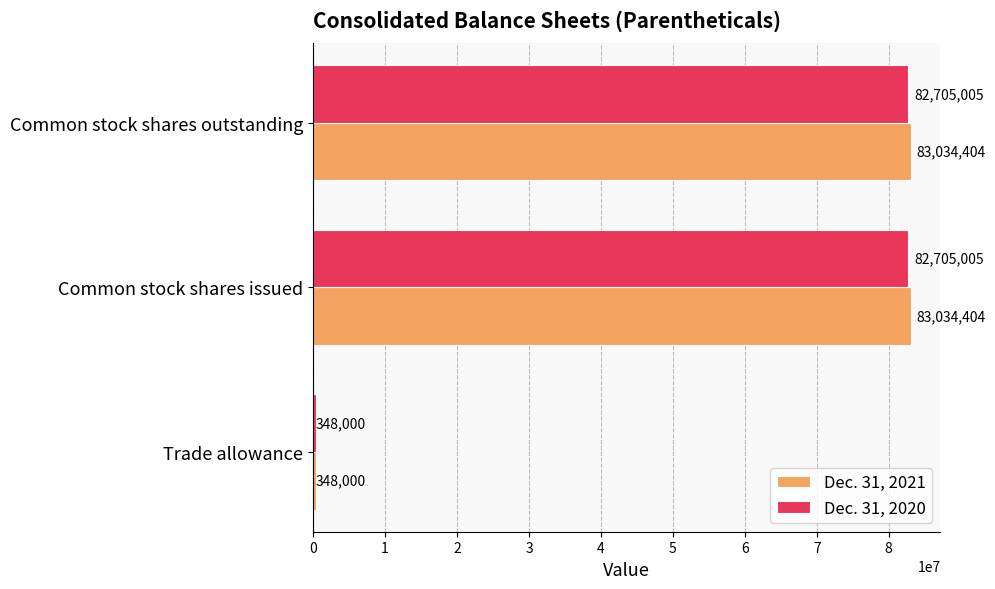

What is the total value across all series at Common stock shares outstanding?

165739409